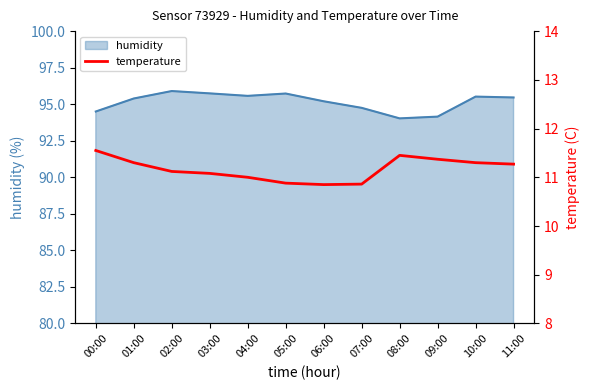

True or false: the data shows 11.3 at 01:00.

True